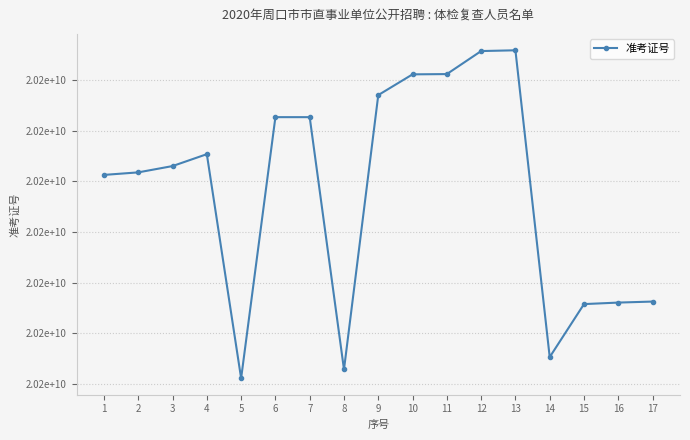

Rank the categories by value from lowest to highest.

5, 8, 14, 15, 16, 17, 1, 2, 3, 4, 7, 6, 9, 10, 11, 12, 13